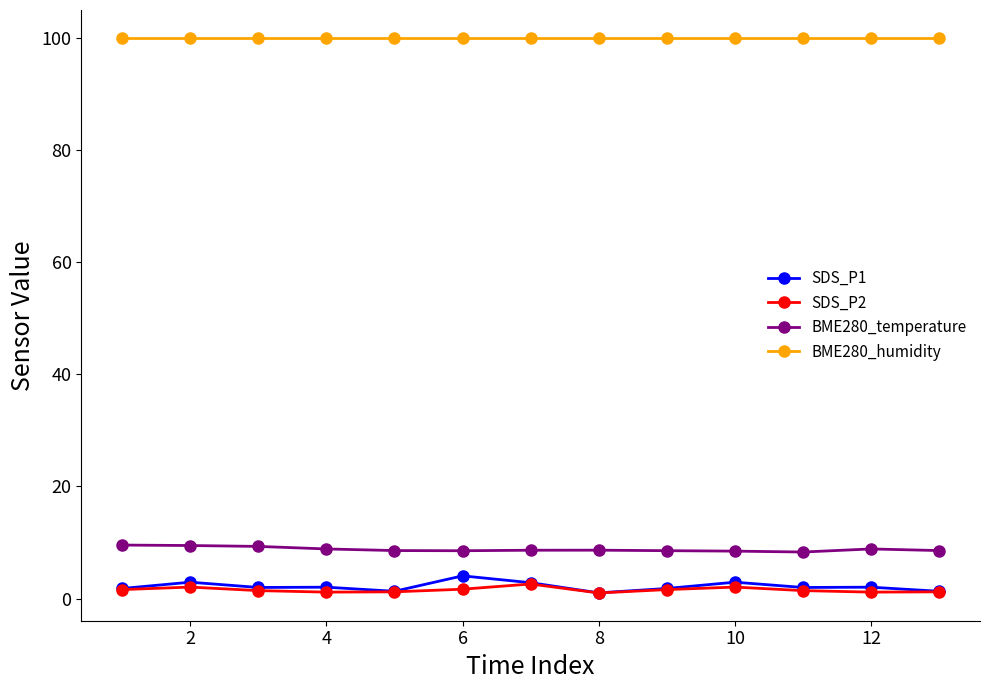

True or false: SDS_P1 and BME280_temperature cross at least once.

False